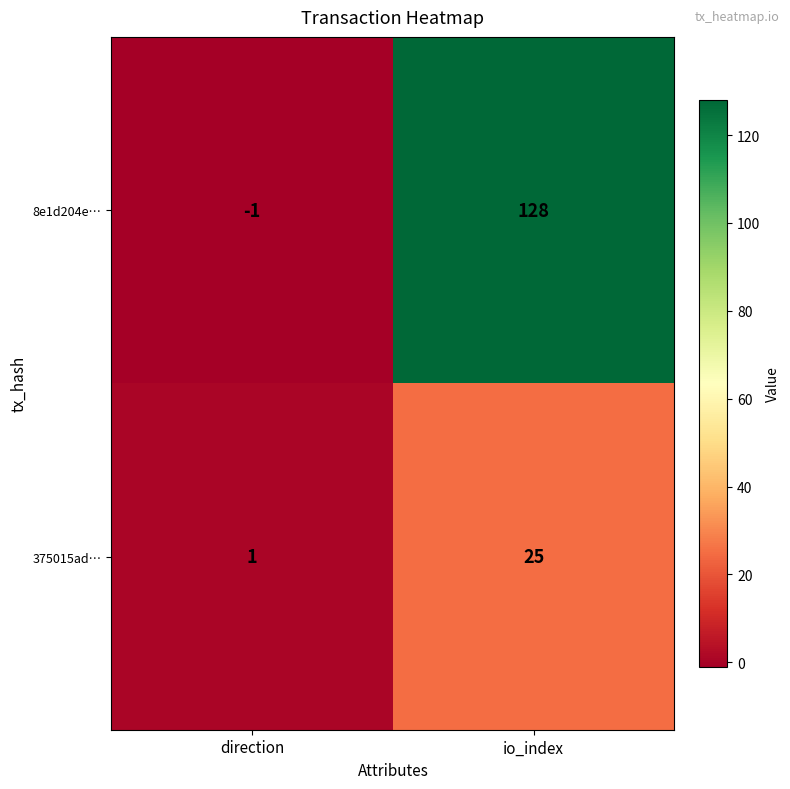

What is the average value of the 8e1d204e… series?

64